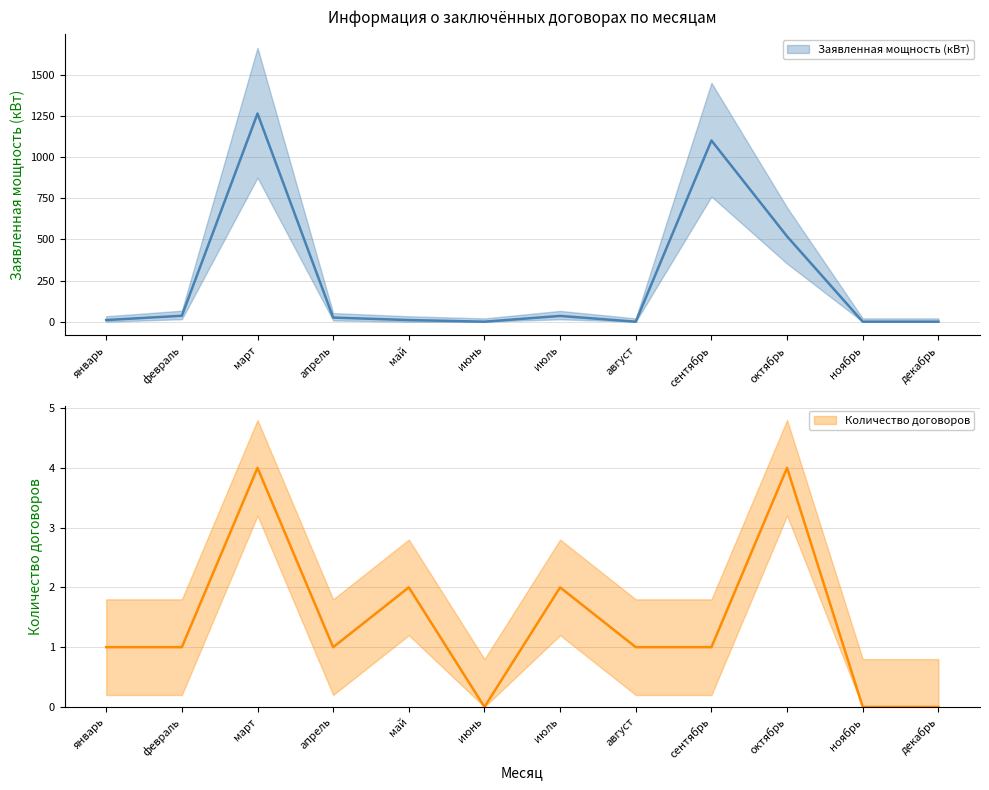

Is it true that Количество договоров equals 1.5 at сентябрь?

False